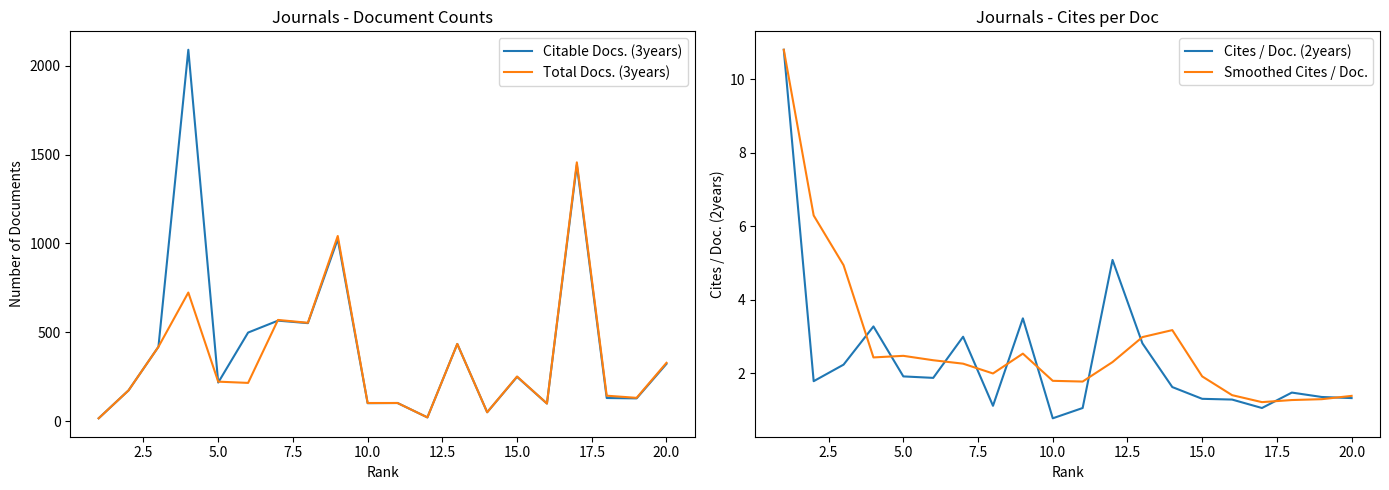

True or false: Cites / Doc. (2years) and Total Docs. (3years) intersect in this chart.

False